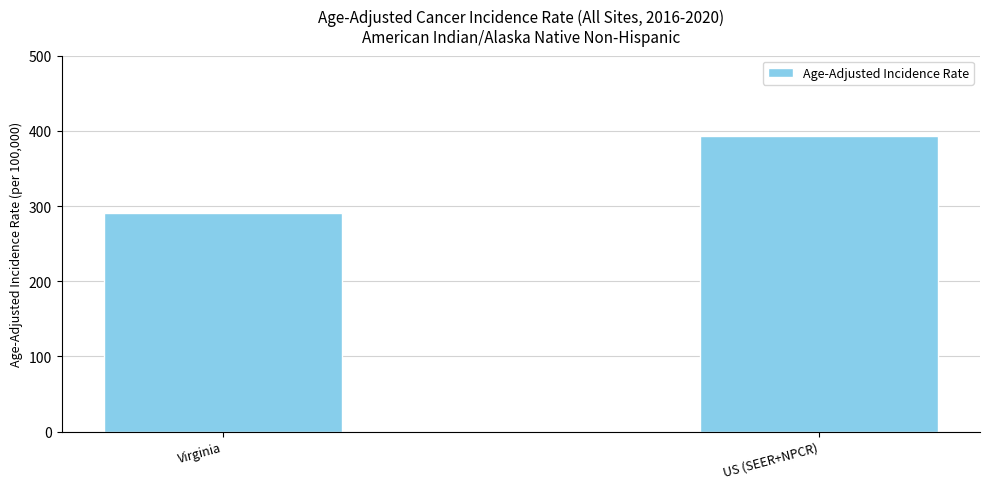

What is the label of the 1st bar from the right?

US (SEER+NPCR)